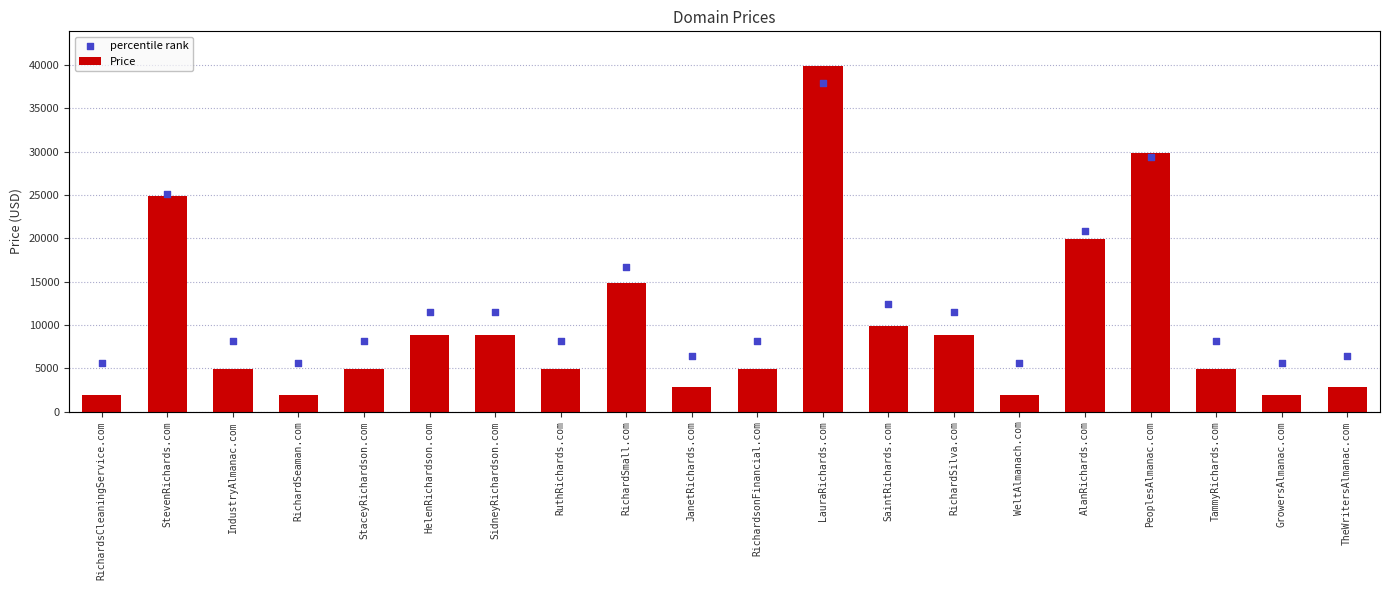

Which series has the largest total across all categories?

percentile rank